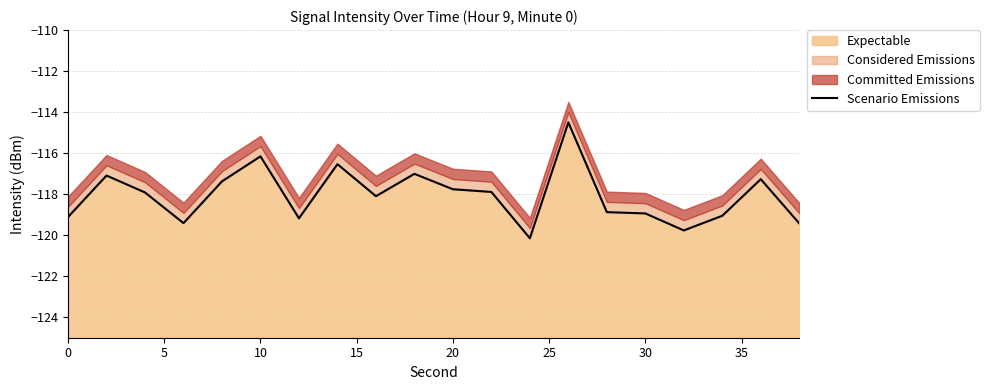

The value of Expectable at 30 is -118.9. True or false?

True